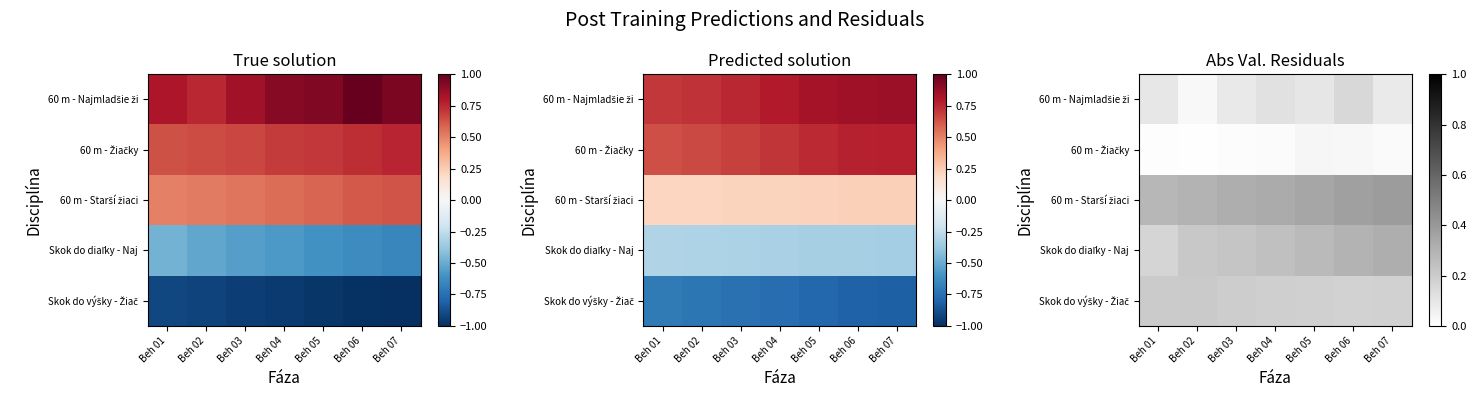

Rank the series by their maximum value, from lowest to highest.

60 m - Žiačky, 60 m - Najmladšie ži, Skok do výšky - Žiač, Skok do diaľky - Naj, 60 m - Starší žiaci